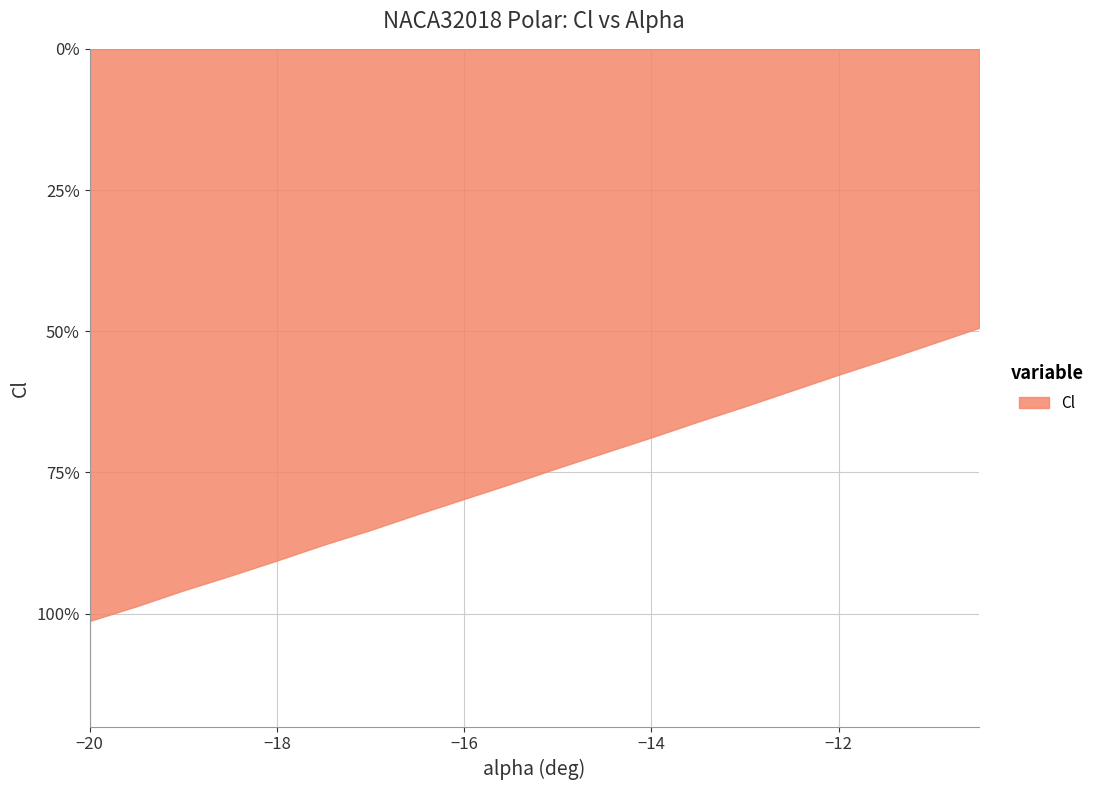

True or false: the data has more than 0 interior local peaks.

False